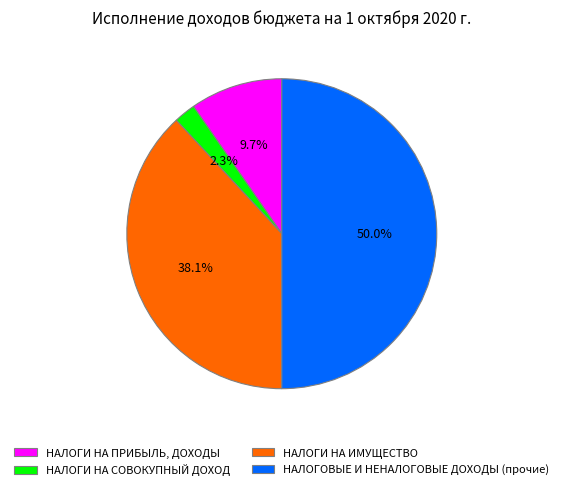

What portion of the pie excludes НАЛОГОВЫЕ И НЕНАЛОГОВЫЕ ДОХОДЫ (прочие)?

50.0%